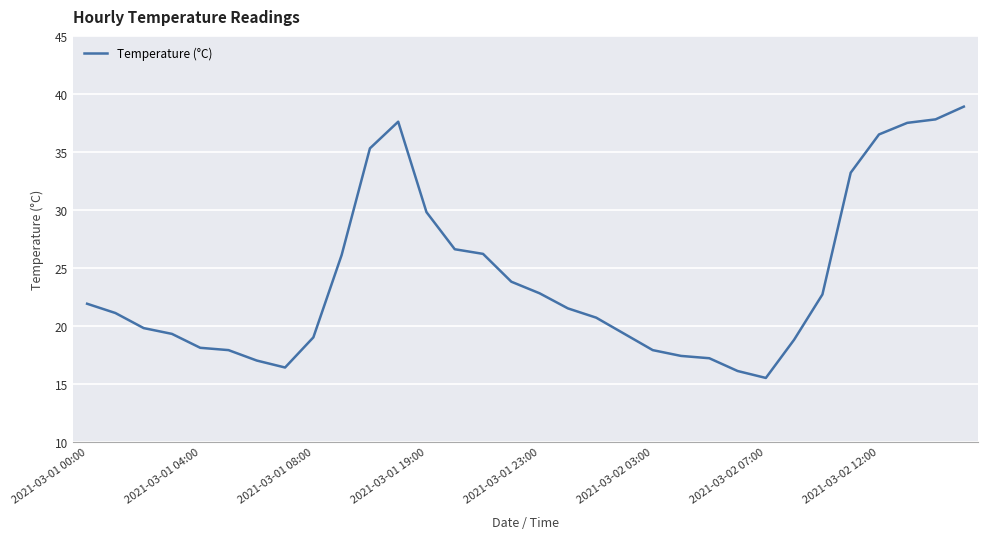

What is the greatest value displayed?

38.9